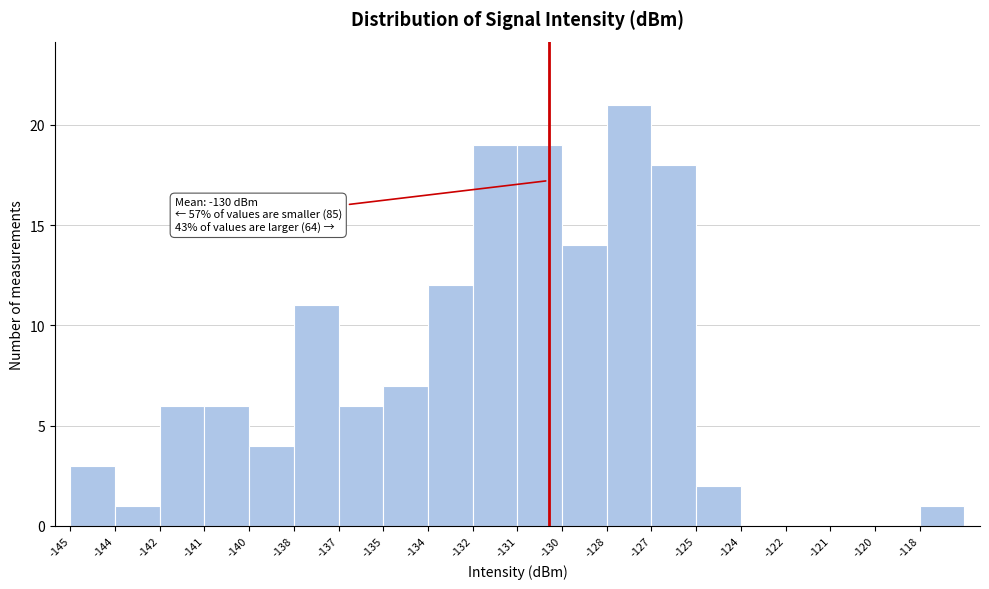

Reading left to right, transcribe all the data shown in this chart.

-145=3	-144=1	-142=6	-141=6	-140=4	-138=11	-137=6	-135=7	-134=12	-132=19	-131=19	-130=14	-128=21	-127=18	-125=2	-124=0	-122=0	-121=0	-120=0	-118=1